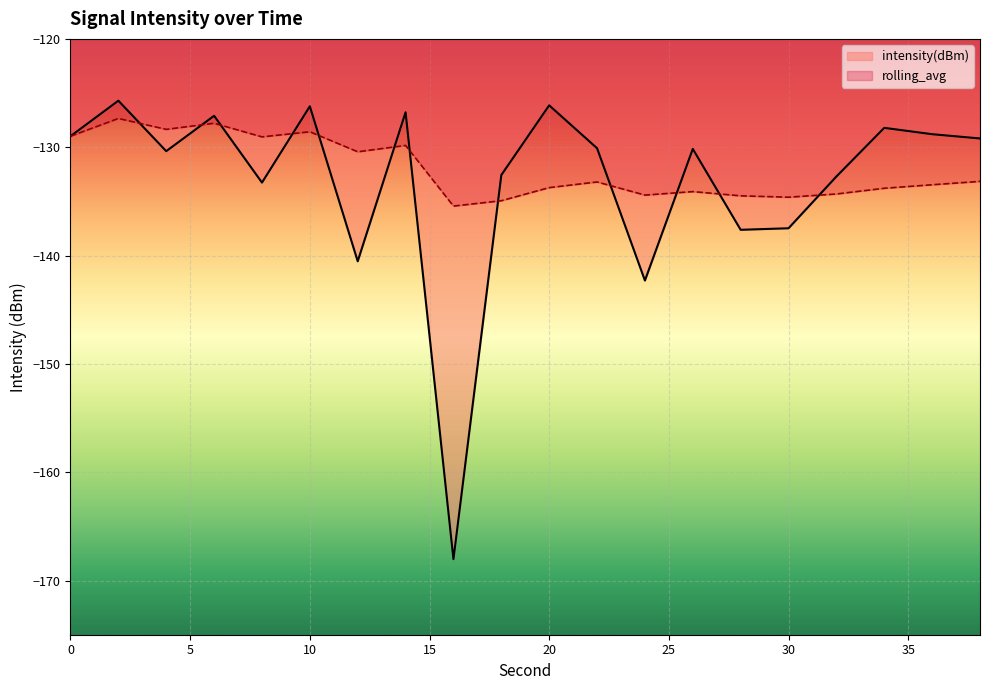

At which category does intensity(dBm) reach its first local valley?

4